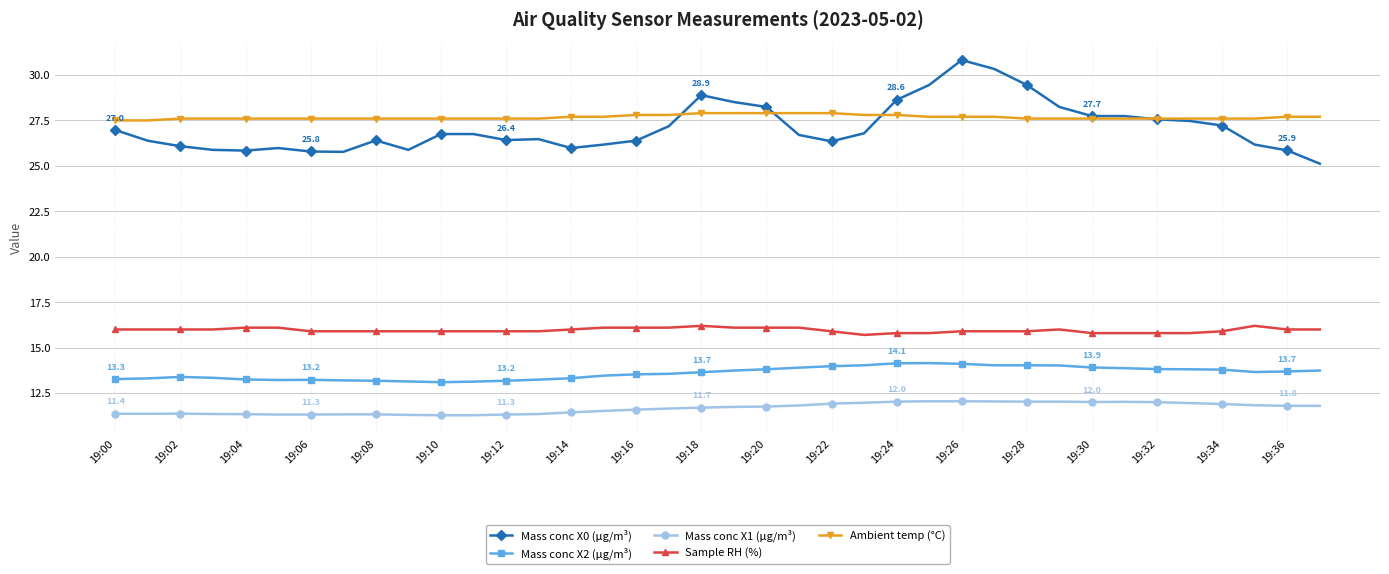

What is the value of the Ambient temp (°C) point at the 4th from the left?

27.6